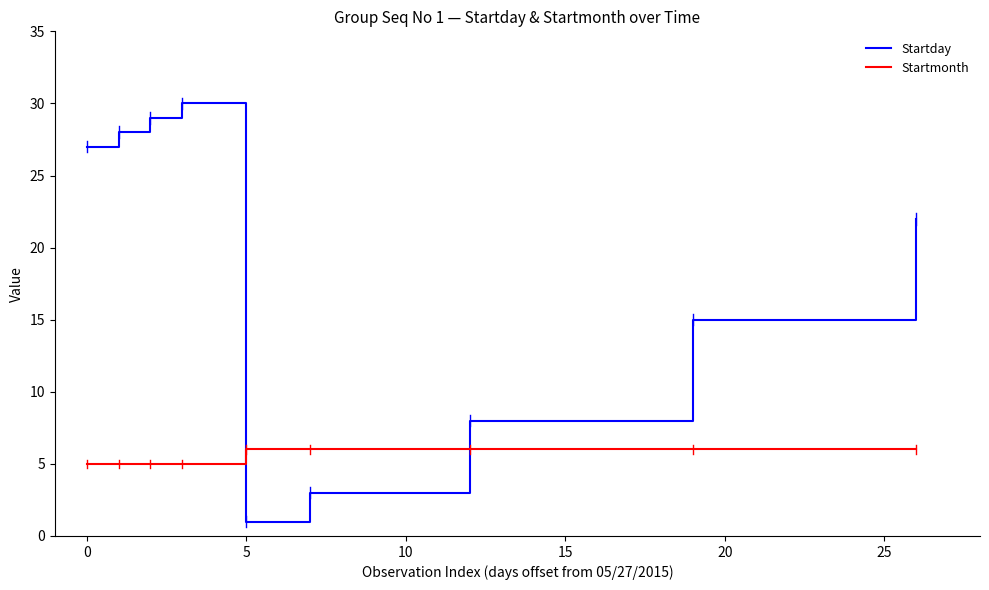

Which series has the largest range (max minus min)?

Startday